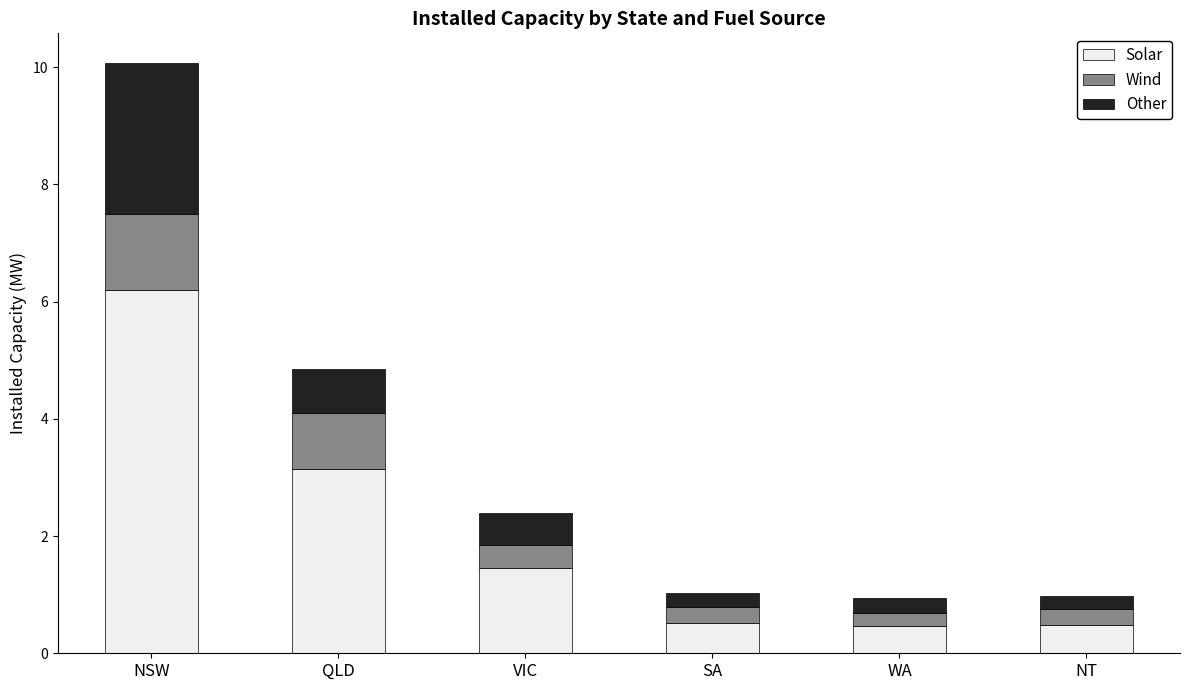

What are all the series names shown in the legend?

Solar, Wind, Other